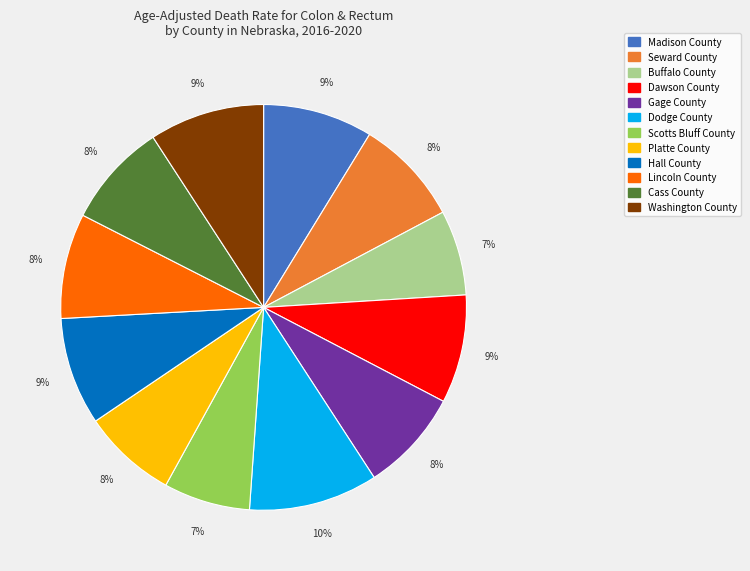

Is it true that Platte County is 8% of the pie?

True